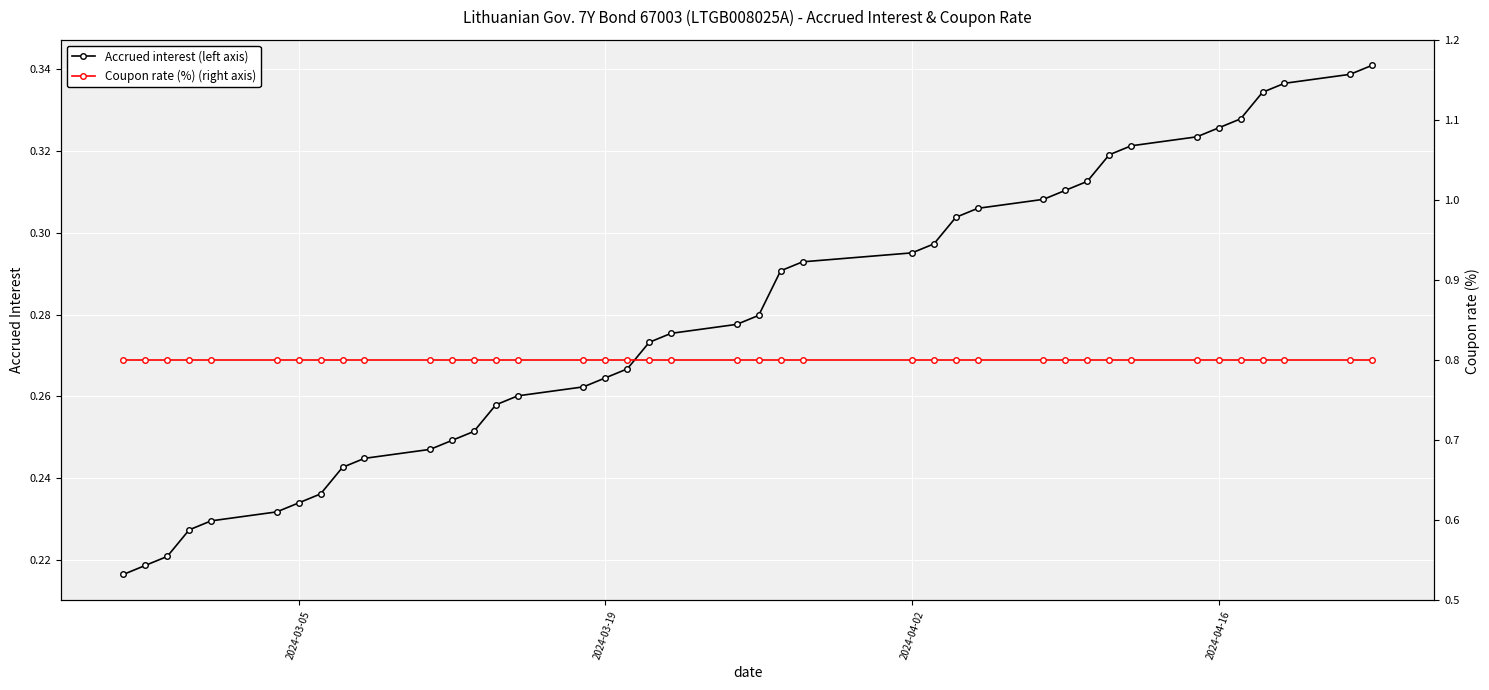

True or false: Accrued interest (left axis) and Coupon rate (%) (right axis) cross at least once.

False